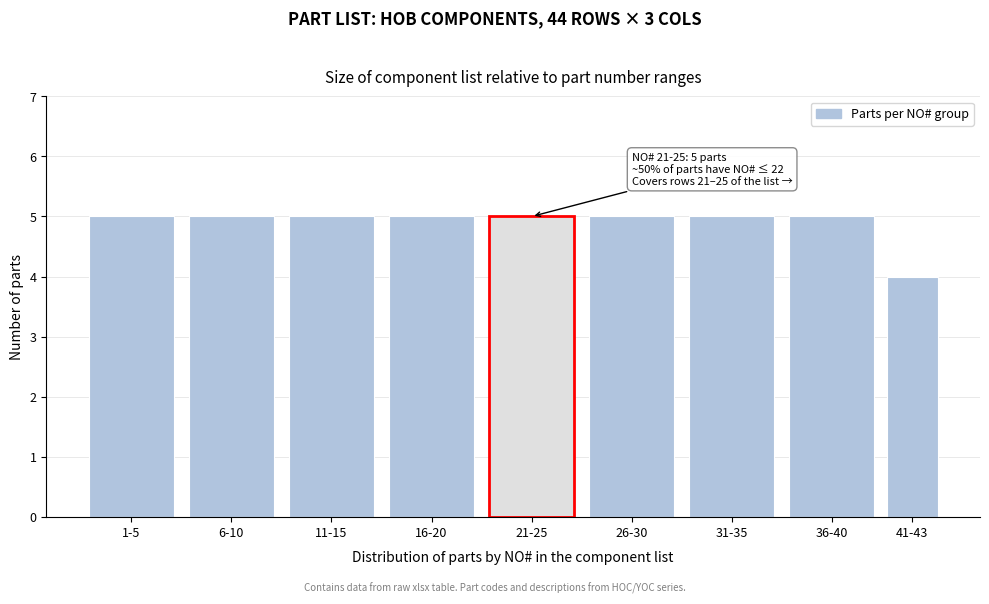

Reading left to right, extract all data points from this chart.

5	5	5	5	5	5	5	5	4